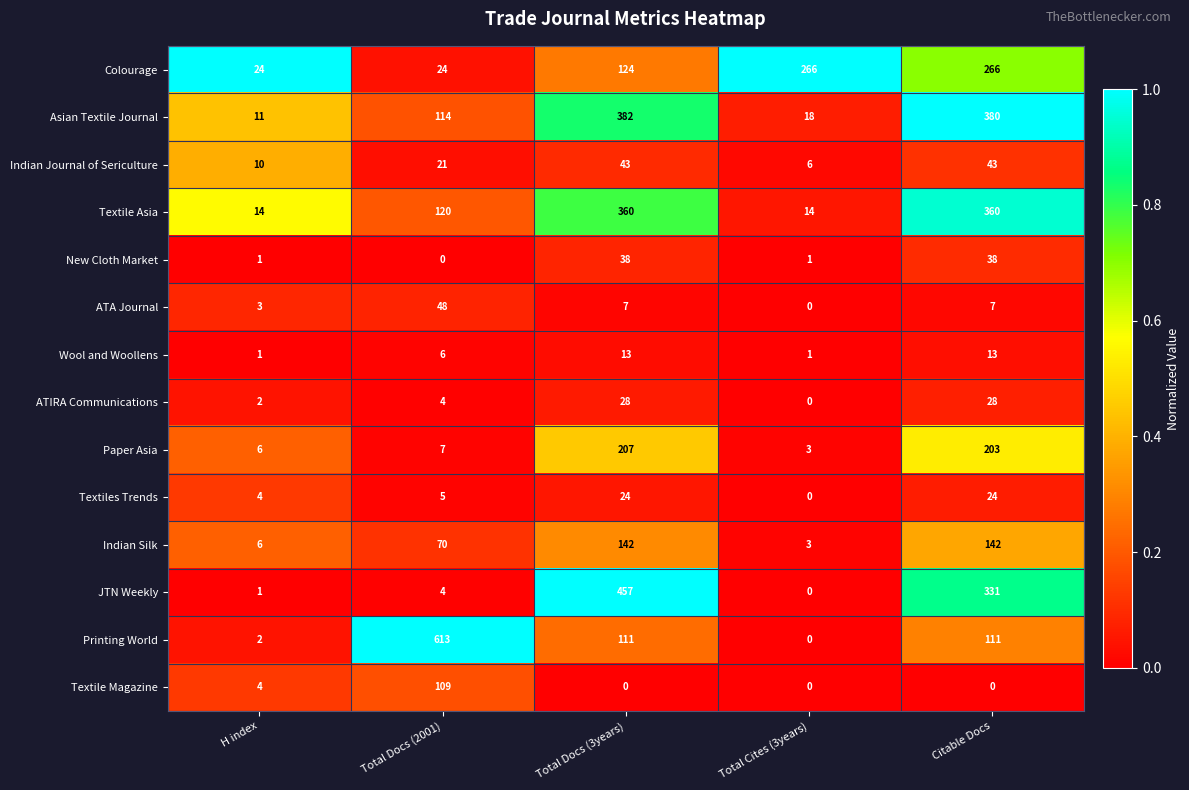

True or false: Textile Magazine has a value of -59 at Total Docs (3years).

False